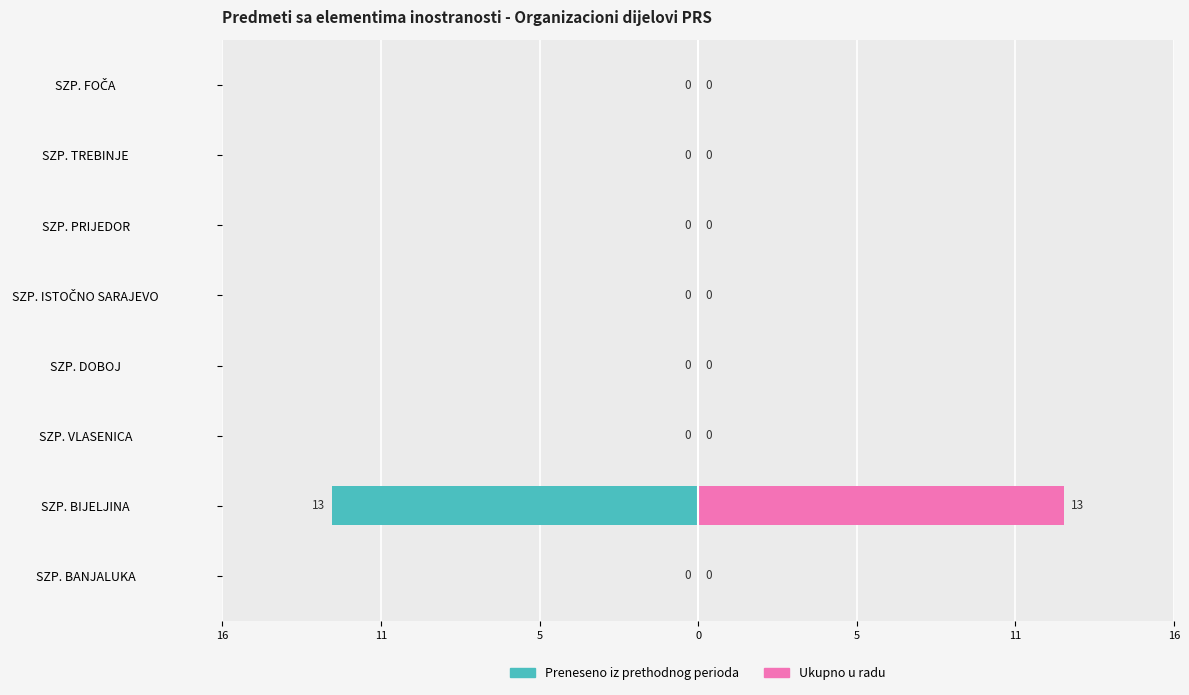

Reading left to right, extract all data points from this chart.

Preneseno iz prethodnog perioda: 0	-13	0	0	0	0	0	0
Ukupno u radu: 0	13	0	0	0	0	0	0